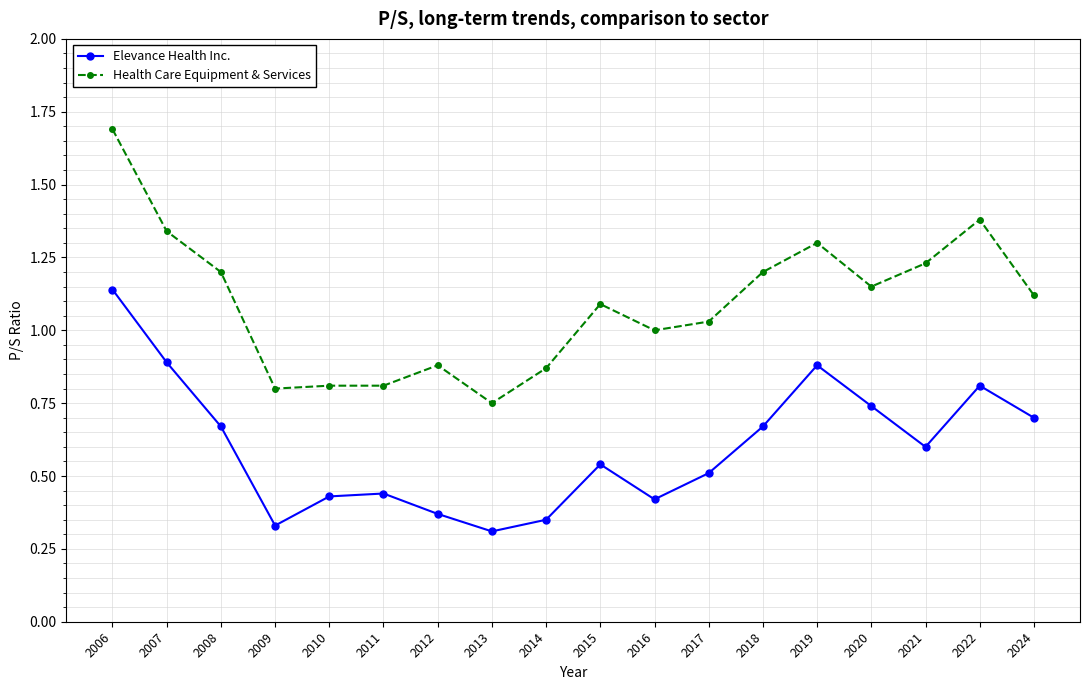

Which series has the widest spread of values?

Health Care Equipment & Services